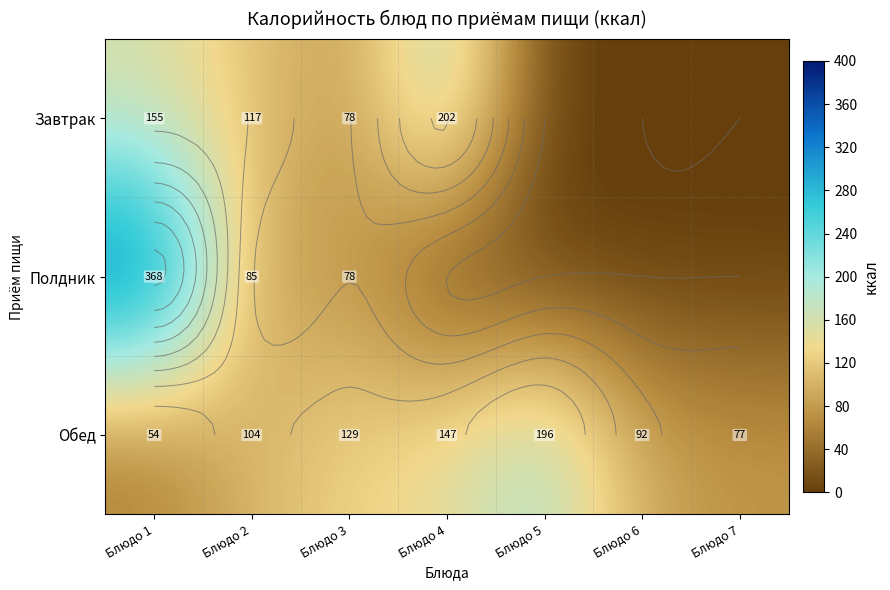

At how many categories does at least one series exceed 305?

1